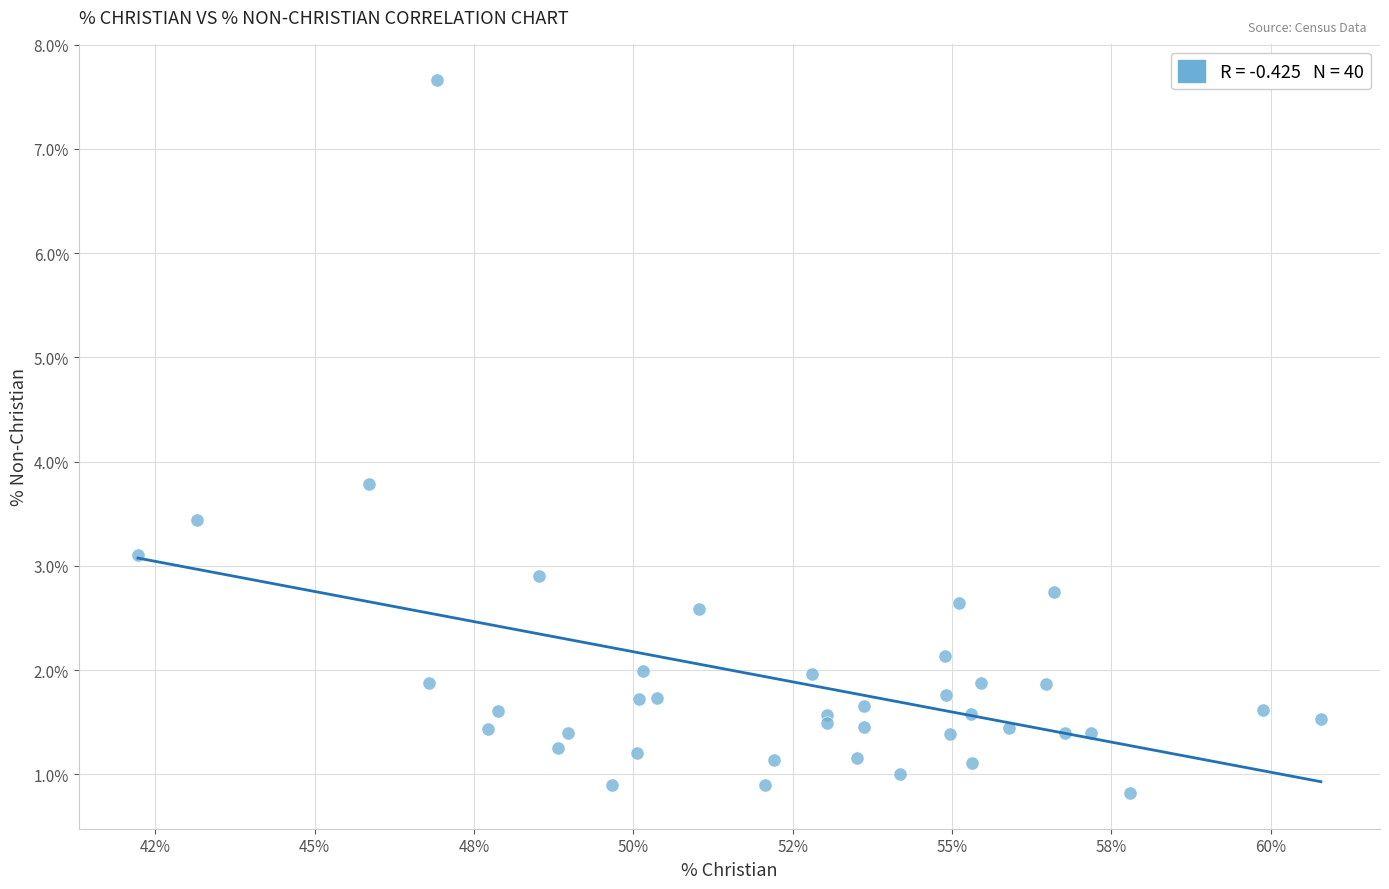

What Y value in the scatter plot is closest to 4?

3.8